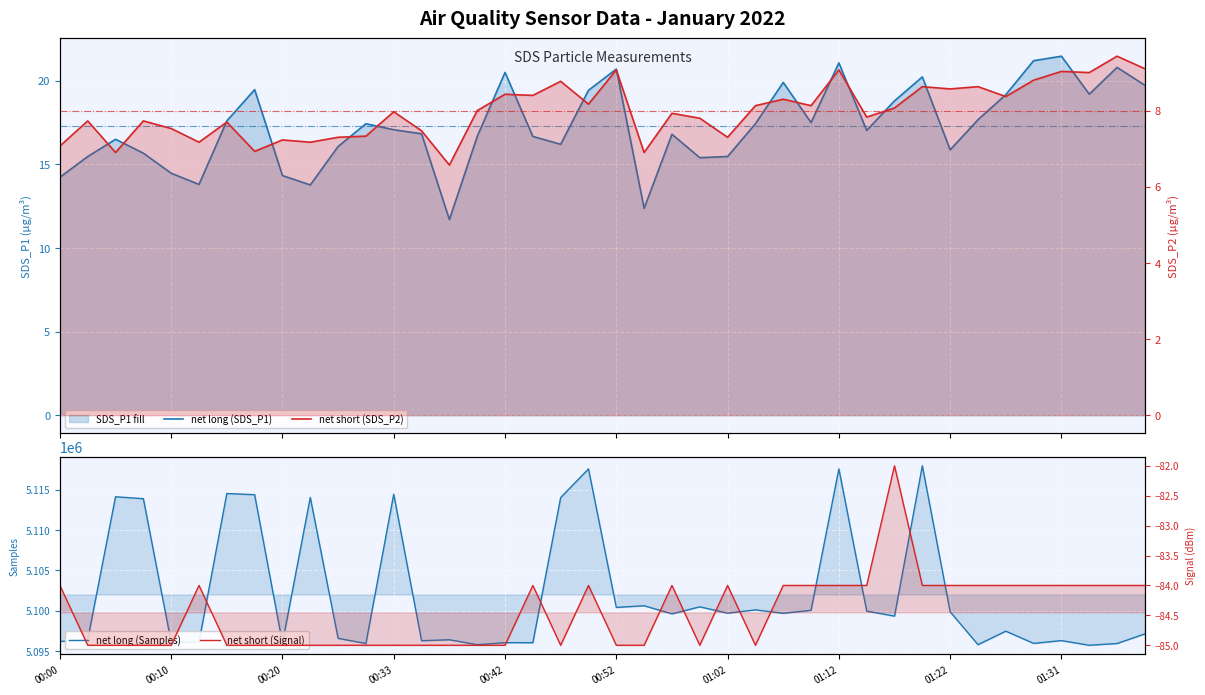

What is the label of the 10th point from the left?

01:31